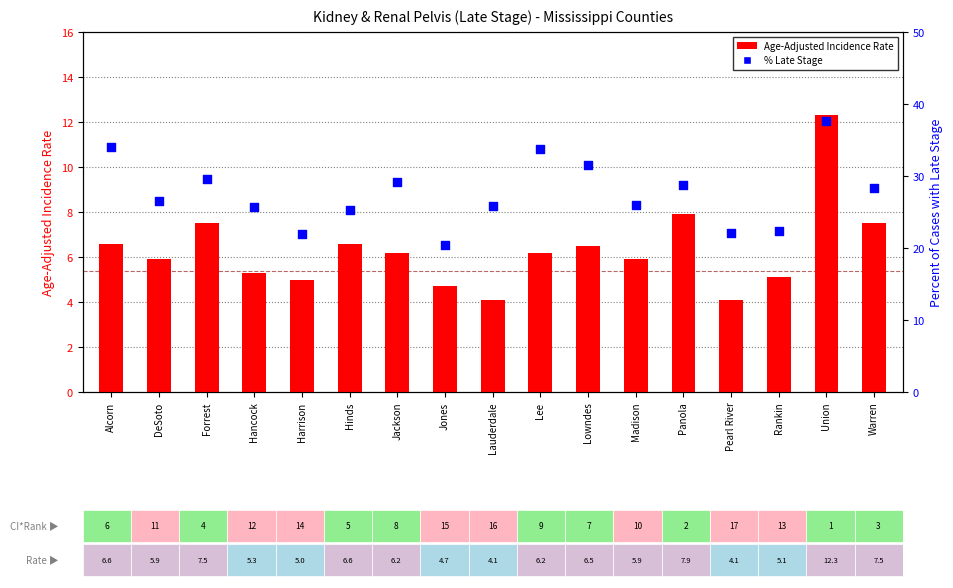

Is the value of Age-Adjusted Incidence Rate at Forrest greater than the value of Percent of Cases with Late Stage at Panola?

No